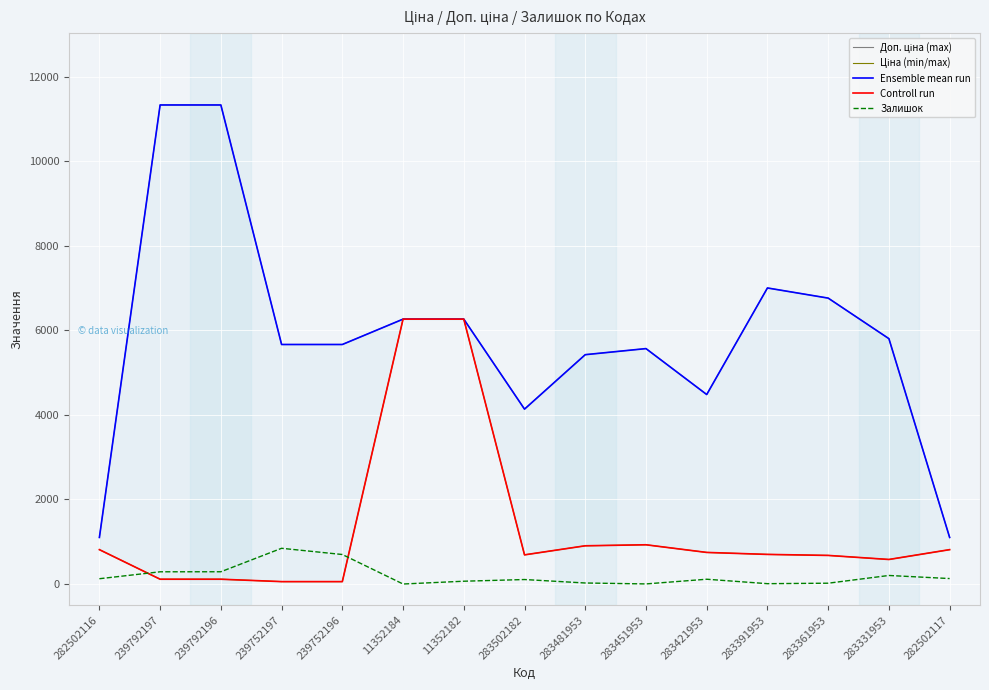

What is the highest value of the Ціна (min/max) series?

6266.7